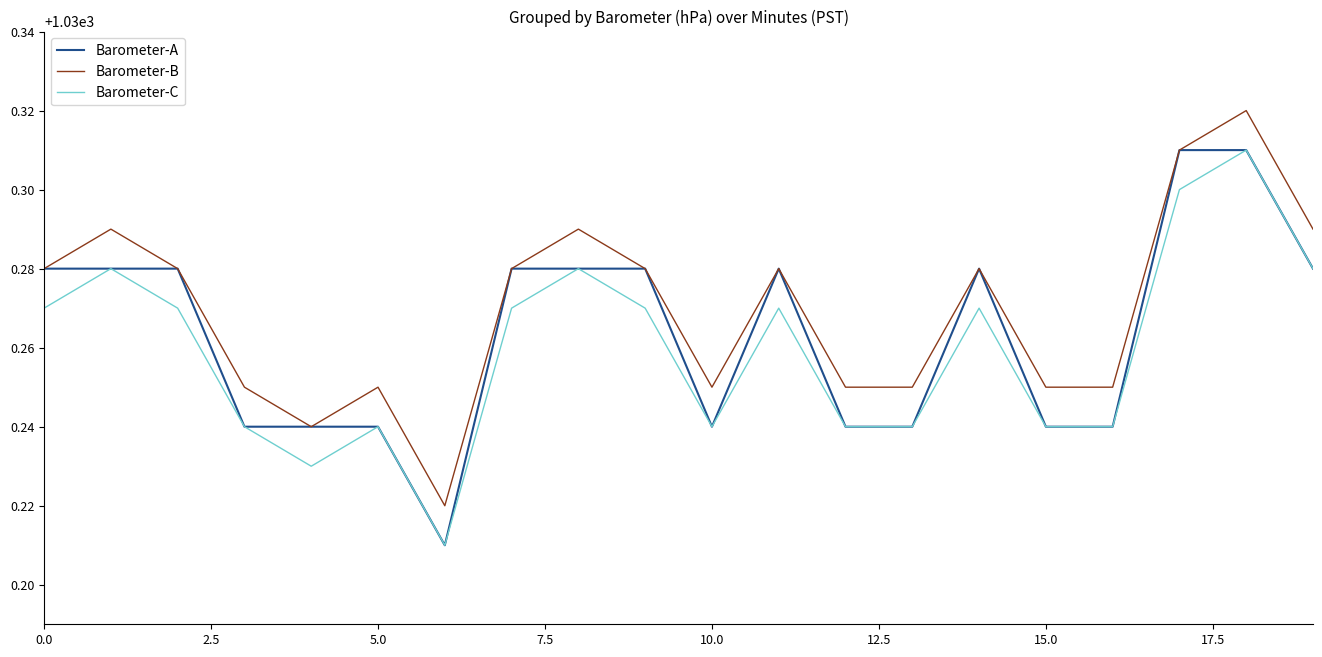

True or false: Barometer-B and Barometer-C intersect in this chart.

False